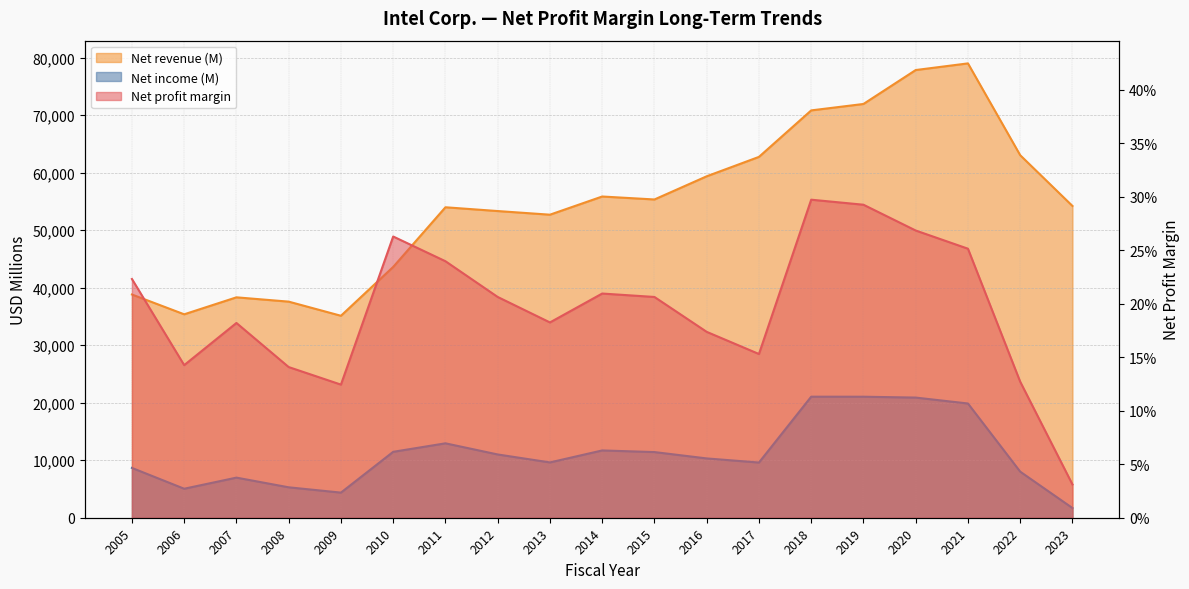

Reading left to right, what are all the values shown in this chart?

Net income (M): 8664.0	5044.0	6976.0	5292.0	4369.0	11464.0	12942.0	11005.0	9620.0	11704.0	11420.0	10316.0	9601.0	21053.0	21048.0	20899.0	19868.0	8014.0	1689.0
Net revenue (M): 38826.0	35382.0	38334.0	37586.0	35127.0	43623.0	53999.0	53341.0	52708.0	55870.0	55355.0	59387.0	62761.0	70848.0	71965.0	77867.0	79024.0	63054.0	54228.0
Net profit margin: 0.2	0.1	0.2	0.1	0.1	0.3	0.2	0.2	0.2	0.2	0.2	0.2	0.2	0.3	0.3	0.3	0.3	0.1	0.0